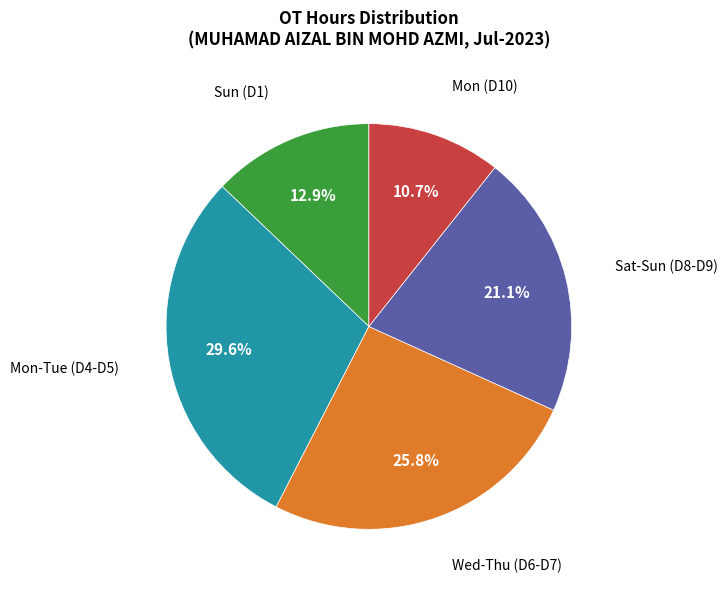

Does any single category account for the majority?

No